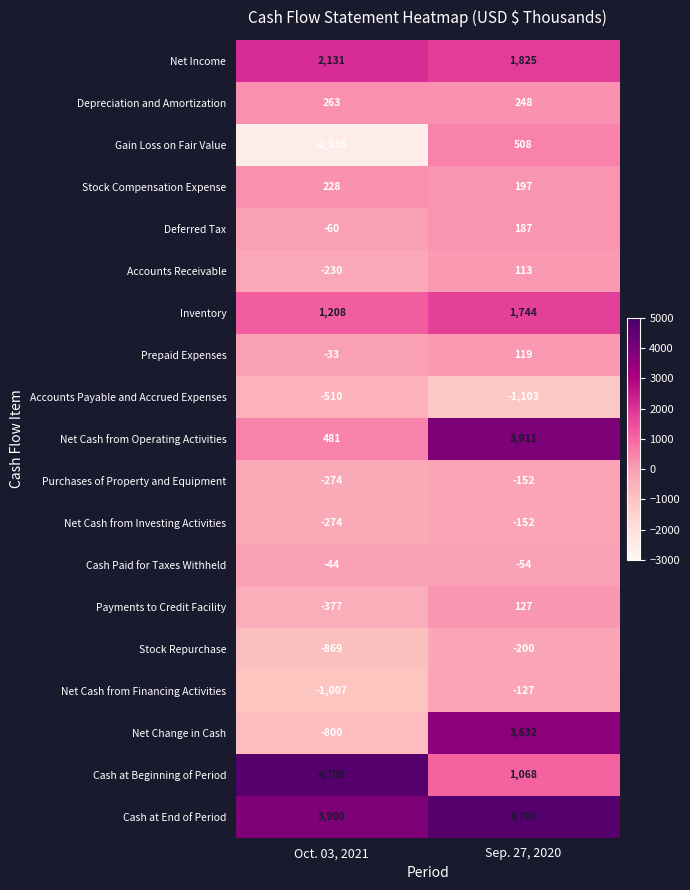

Between Oct. 03, 2021 and Sep. 27, 2020, which series saw the biggest shift?

Net Change in Cash